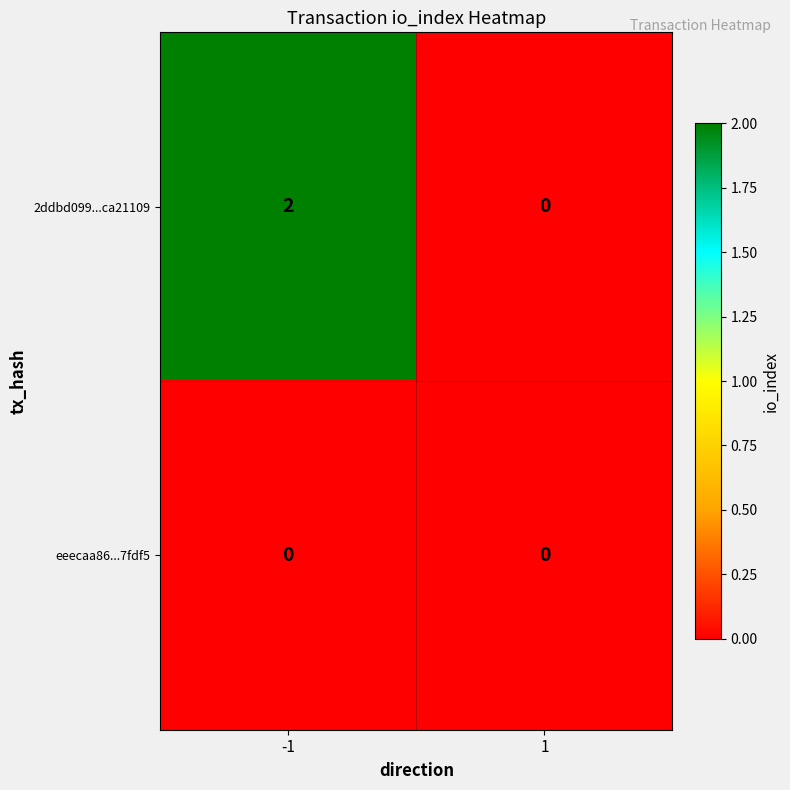

At -1, list the series in order from largest to smallest.

2ddbd099...ca21109, eeecaa86...7fdf5